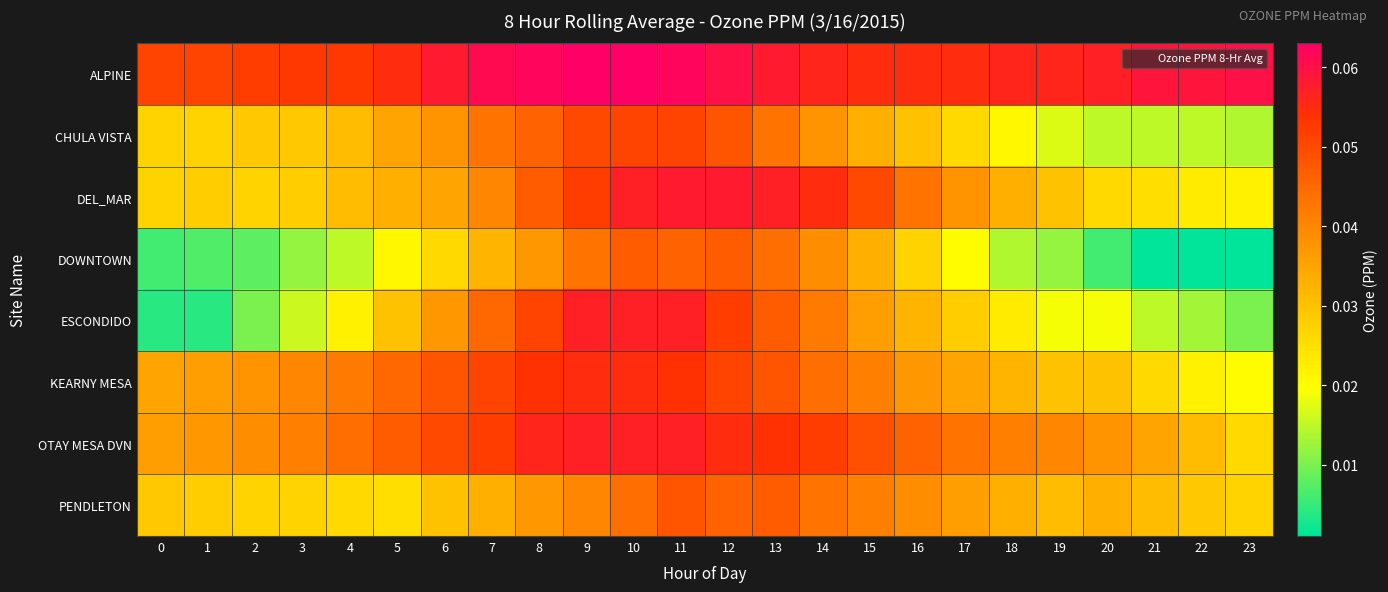

Reading right to left, transcribe all the data shown in this chart.

ALPINE: 23=0.1	22=0.1	21=0.1	20=0.1	19=0.1	18=0.1	17=0.1	16=0.1	15=0.1	14=0.1	13=0.1	12=0.1	11=0.1	10=0.1	9=0.1	8=0.1	7=0.1	6=0.1	5=0.1	4=0.1	3=0.1	2=0.1	1=0.1	0=0.1
CHULA VISTA: 23=0.0	22=0.0	21=0.0	20=0.0	19=0.0	18=0.0	17=0.0	16=0.0	15=0.0	14=0.0	13=0.0	12=0.0	11=0.1	10=0.1	9=0.1	8=0.0	7=0.0	6=0.0	5=0.0	4=0.0	3=0.0	2=0.0	1=0.0	0=0.0
DEL_MAR: 23=0.0	22=0.0	21=0.0	20=0.0	19=0.0	18=0.0	17=0.0	16=0.0	15=0.1	14=0.1	13=0.1	12=0.1	11=0.1	10=0.1	9=0.1	8=0.0	7=0.0	6=0.0	5=0.0	4=0.0	3=0.0	2=0.0	1=0.0	0=0.0
DOWNTOWN: 23=0.0	22=0.0	21=0.0	20=0.0	19=0.0	18=0.0	17=0.0	16=0.0	15=0.0	14=0.0	13=0.0	12=0.0	11=0.0	10=0.0	9=0.0	8=0.0	7=0.0	6=0.0	5=0.0	4=0.0	3=0.0	2=0.0	1=0.0	0=0.0
ESCONDIDO: 23=0.0	22=0.0	21=0.0	20=0.0	19=0.0	18=0.0	17=0.0	16=0.0	15=0.0	14=0.0	13=0.0	12=0.1	11=0.1	10=0.1	9=0.1	8=0.1	7=0.0	6=0.0	5=0.0	4=0.0	3=0.0	2=0.0	1=0.0	0=0.0
KEARNY MESA: 23=0.0	22=0.0	21=0.0	20=0.0	19=0.0	18=0.0	17=0.0	16=0.0	15=0.0	14=0.0	13=0.0	12=0.1	11=0.1	10=0.1	9=0.1	8=0.1	7=0.1	6=0.0	5=0.0	4=0.0	3=0.0	2=0.0	1=0.0	0=0.0
OTAY MESA DVN: 23=0.0	22=0.0	21=0.0	20=0.0	19=0.0	18=0.0	17=0.0	16=0.0	15=0.0	14=0.1	13=0.1	12=0.1	11=0.1	10=0.1	9=0.1	8=0.1	7=0.1	6=0.1	5=0.0	4=0.0	3=0.0	2=0.0	1=0.0	0=0.0
PENDLETON: 23=0.0	22=0.0	21=0.0	20=0.0	19=0.0	18=0.0	17=0.0	16=0.0	15=0.0	14=0.0	13=0.0	12=0.0	11=0.0	10=0.0	9=0.0	8=0.0	7=0.0	6=0.0	5=0.0	4=0.0	3=0.0	2=0.0	1=0.0	0=0.0